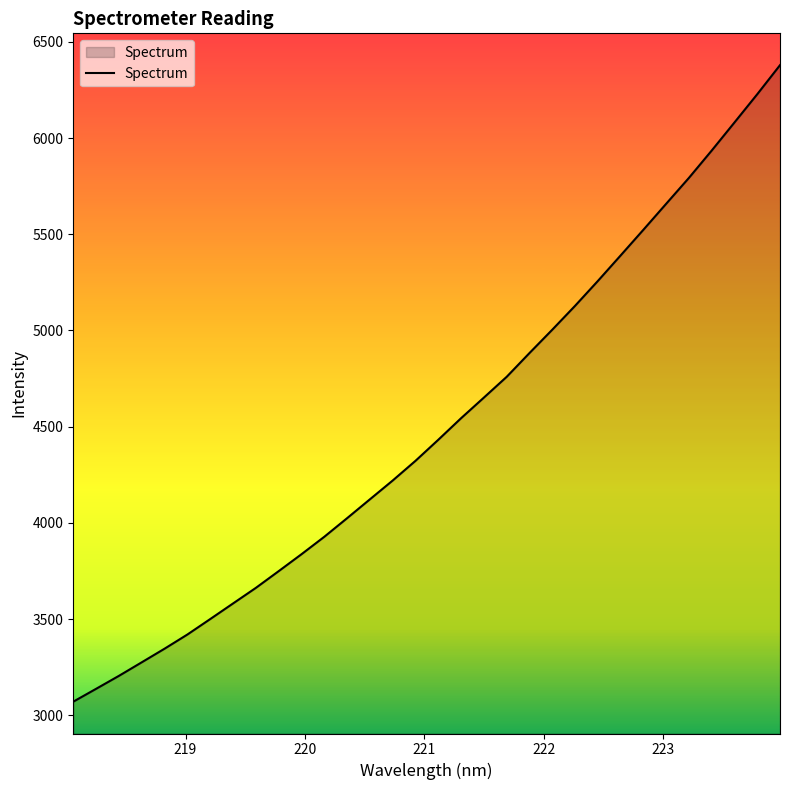

How many values exceed 4431?

16